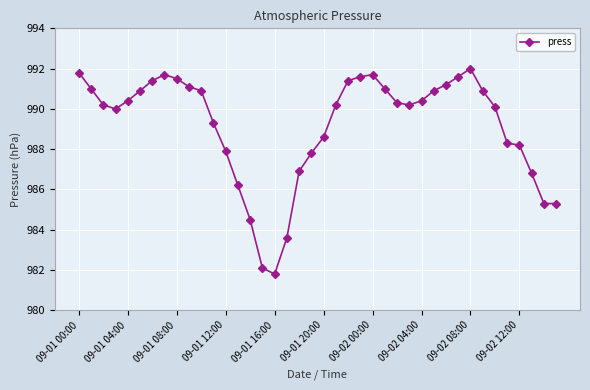

What is the value of the 12th point from the left?

989.3